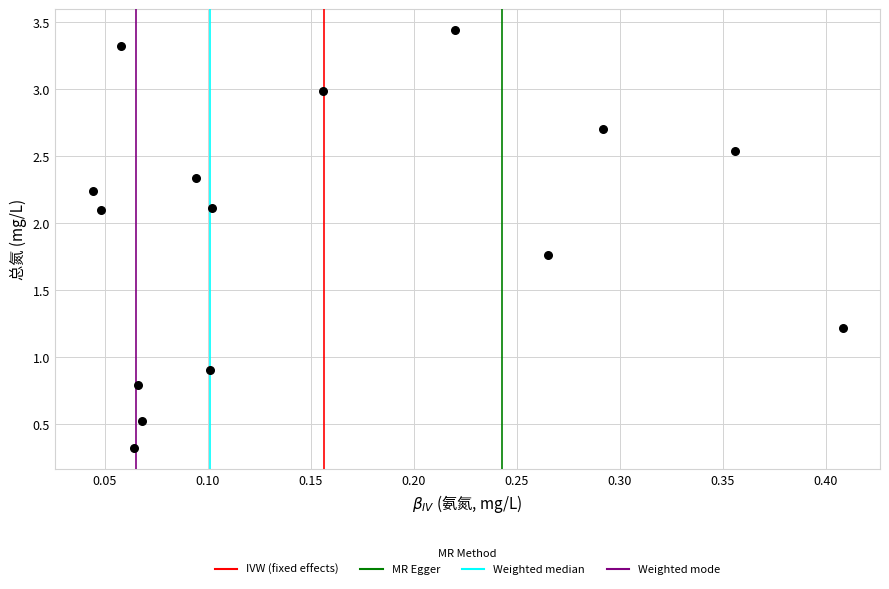

What Y value in the scatter plot is closest to 1?

0.9